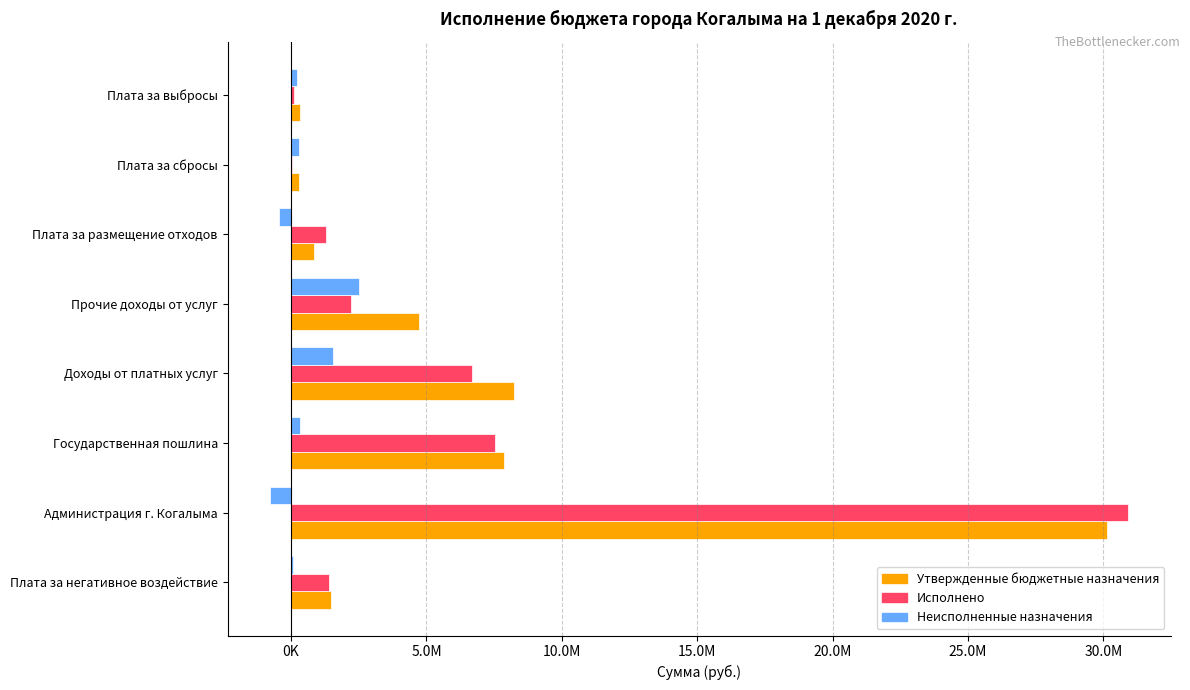

What are all the series names shown in the legend?

Утвержденные бюджетные назначения, Исполнено, Неисполненные назначения